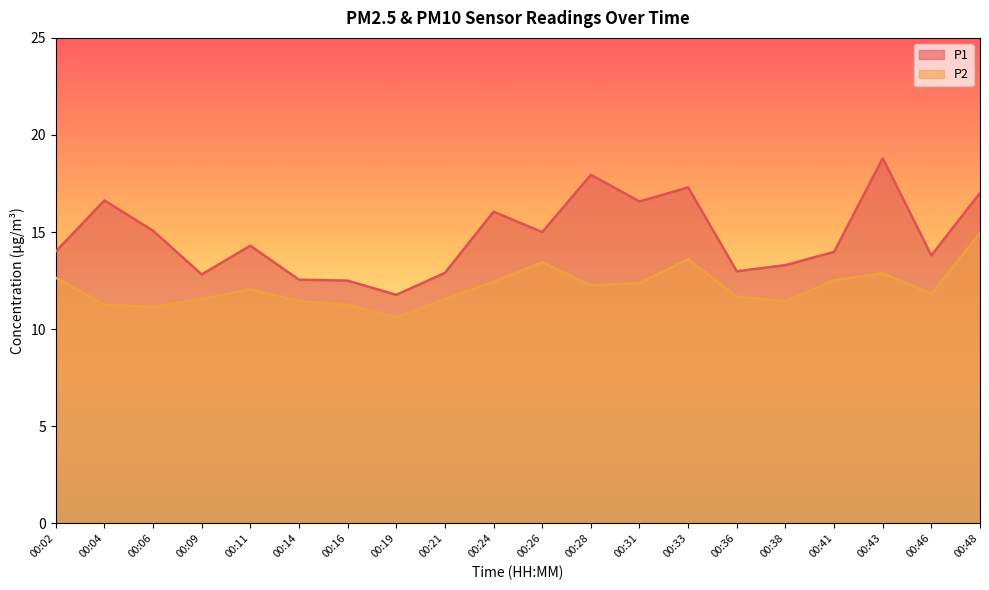

The value of P1 at 00:21 is 22.7. True or false?

False